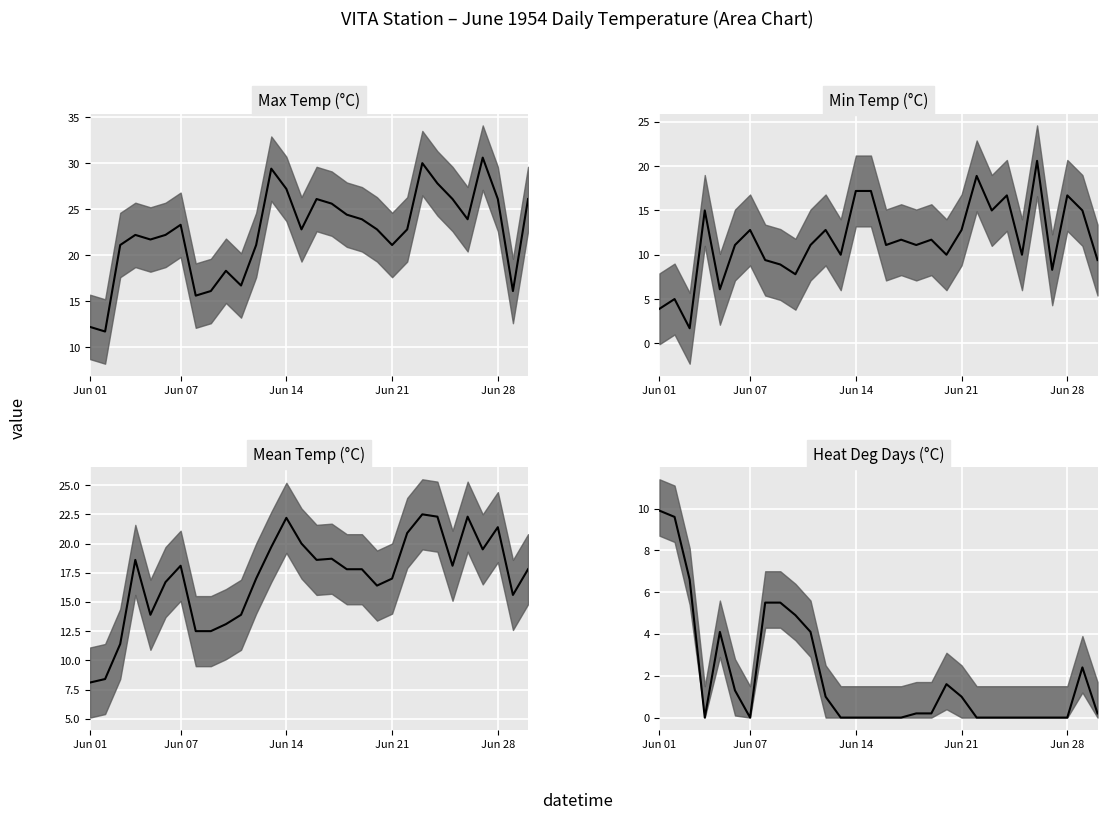

How many lines are shown in the chart?

4